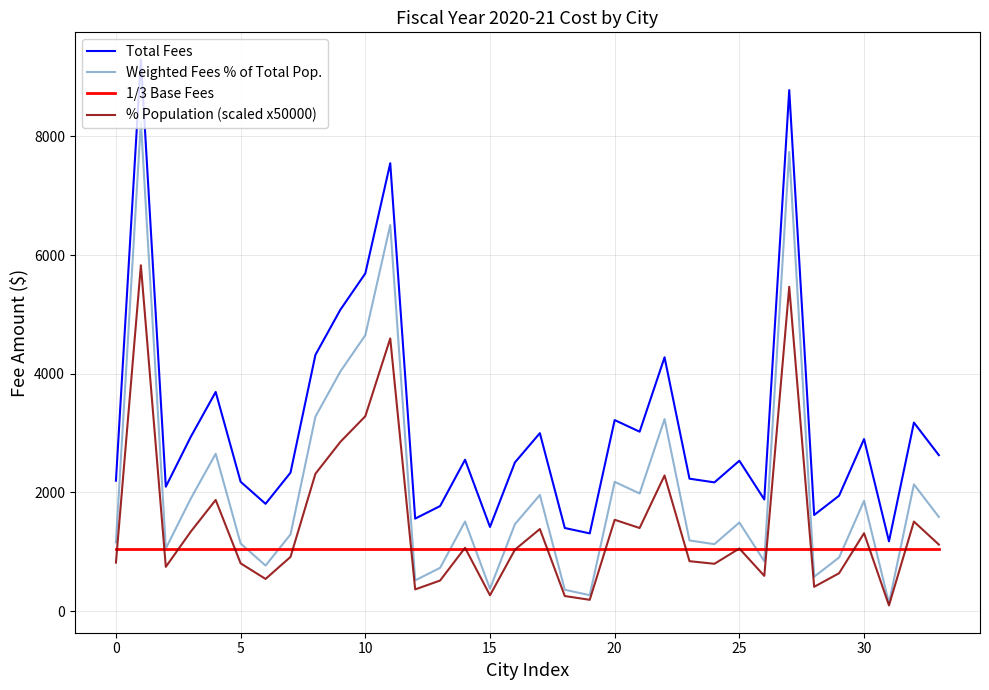

List the series in order of their overall mean, highest first.

Total Fees, Weighted Fees % of Total Pop., % Population (scaled x50000), 1/3 Base Fees